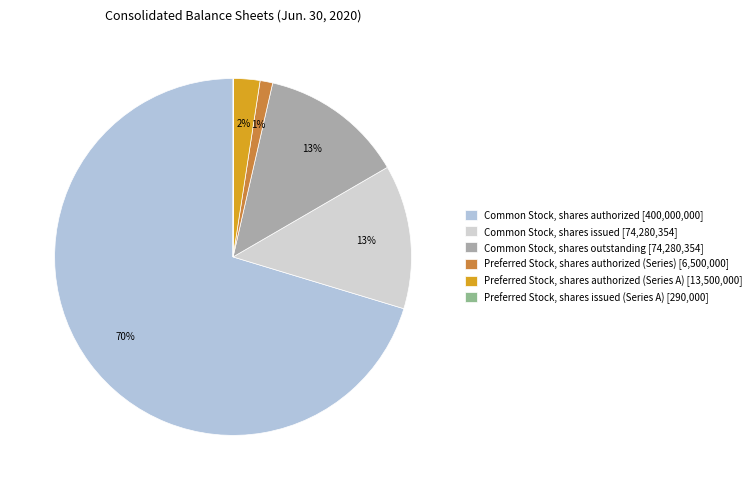

True or false: Common Stock, shares authorized accounts for 62% of the total.

False